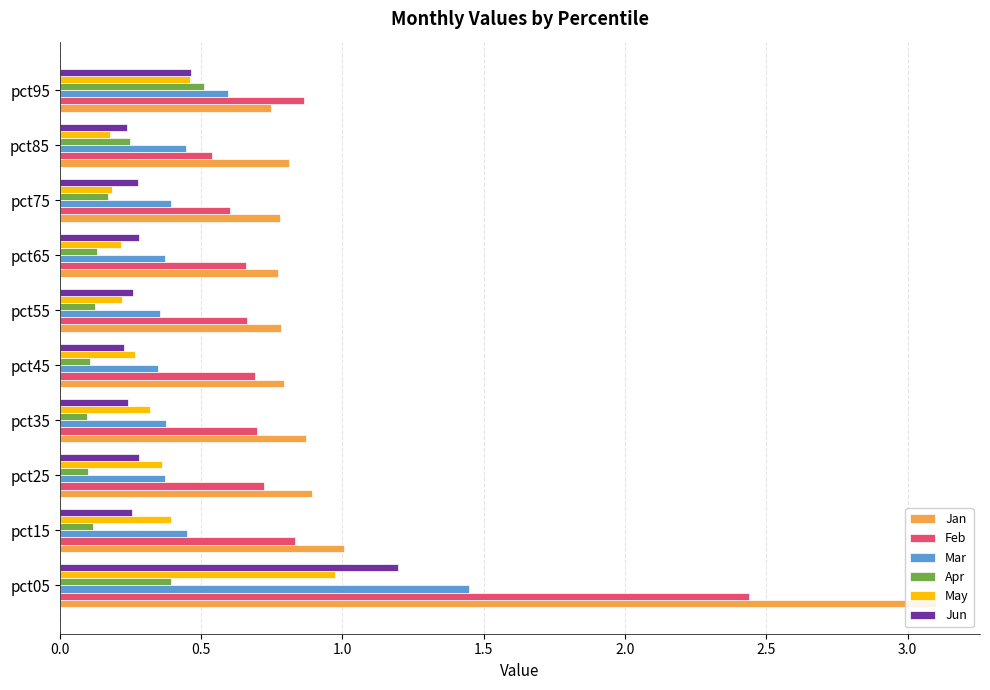

What is the difference between the second highest and minimum values in the Feb series?

0.3